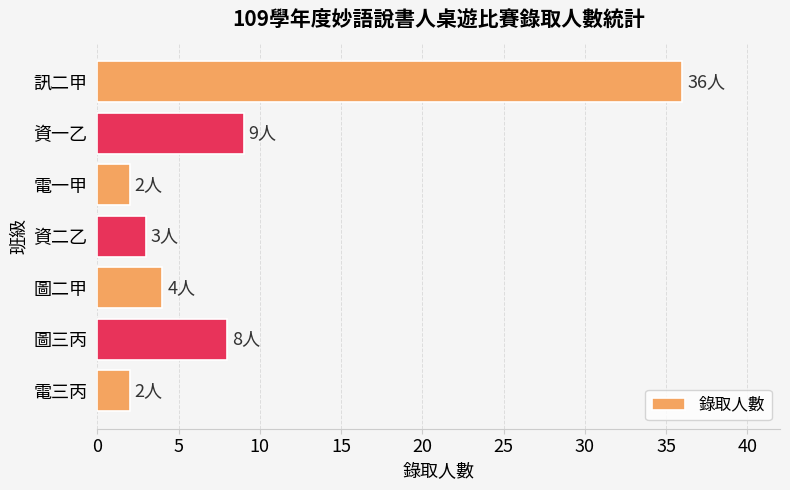

What is the greatest value displayed?

36